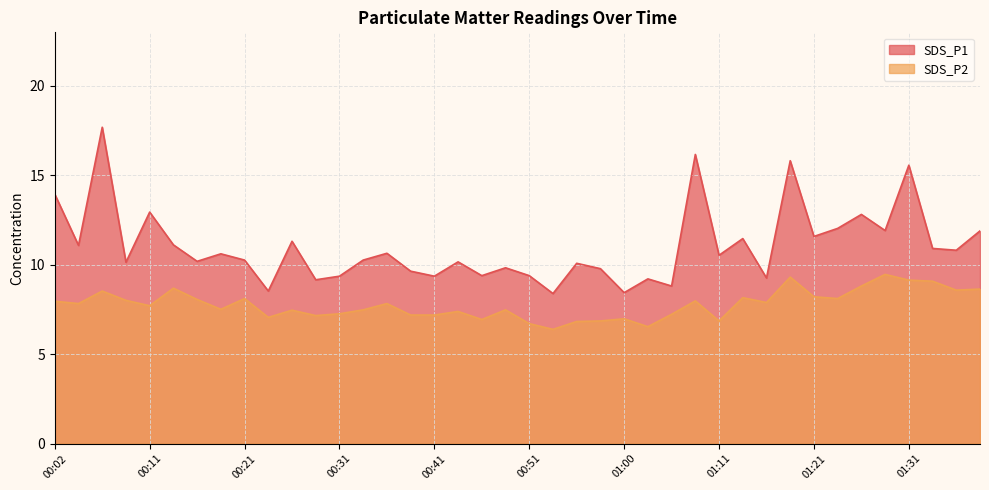

True or false: SDS_P2 has a value of 10.2 at 01:05.

False